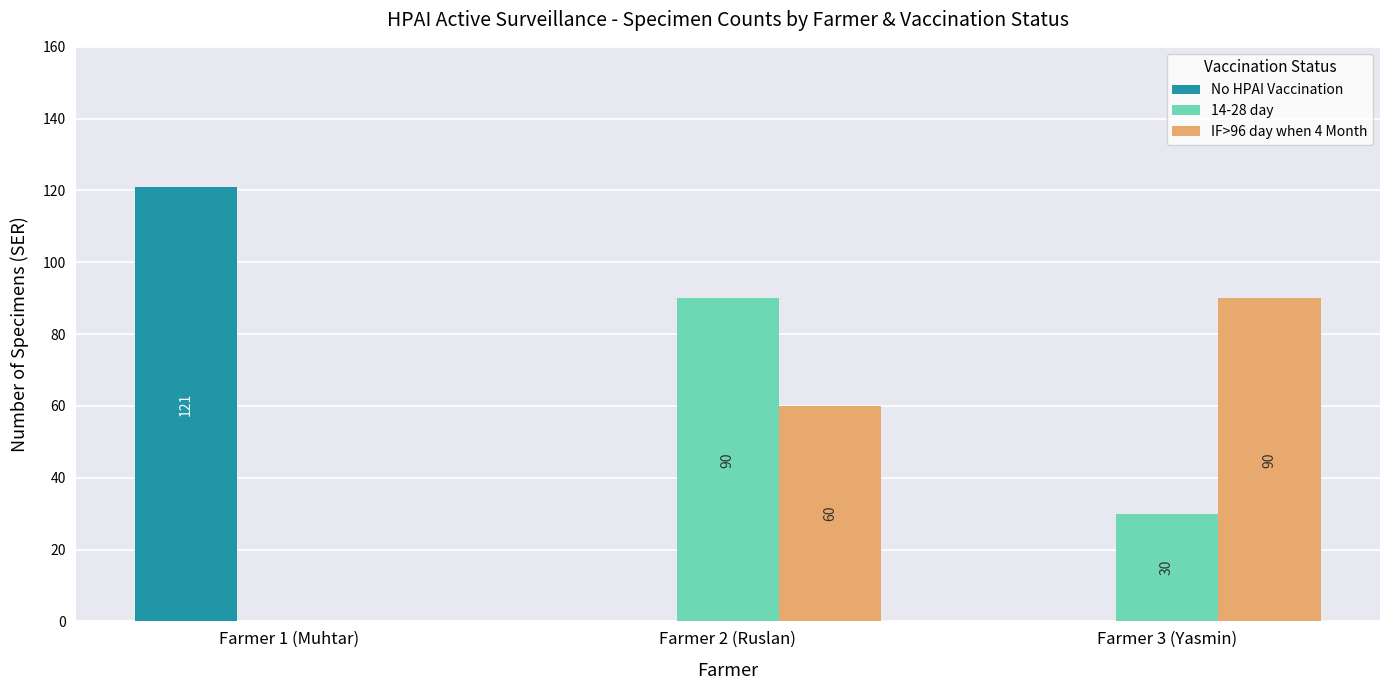

How many IF>96 day when 4 Month values are between 0 and 90?

3